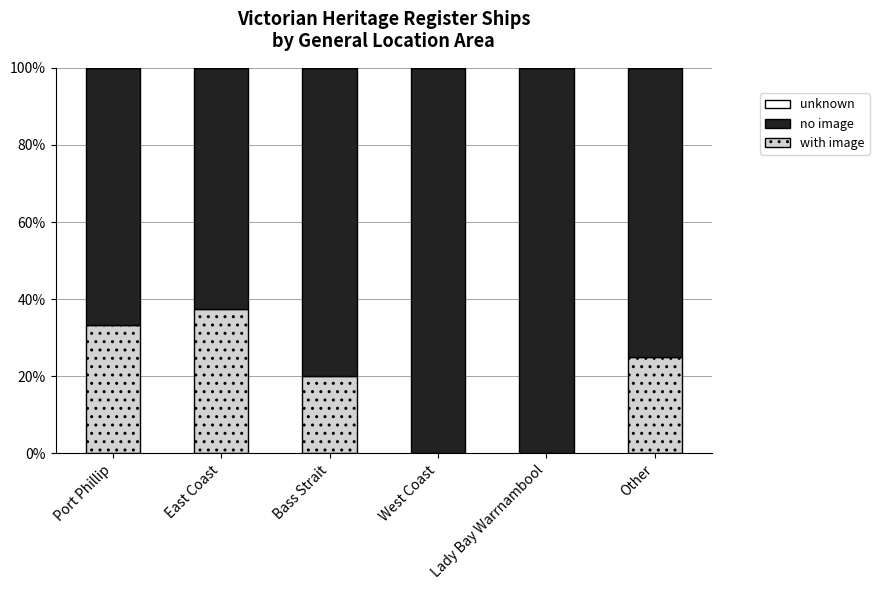

Read the with image value at Bass Strait.

20.0